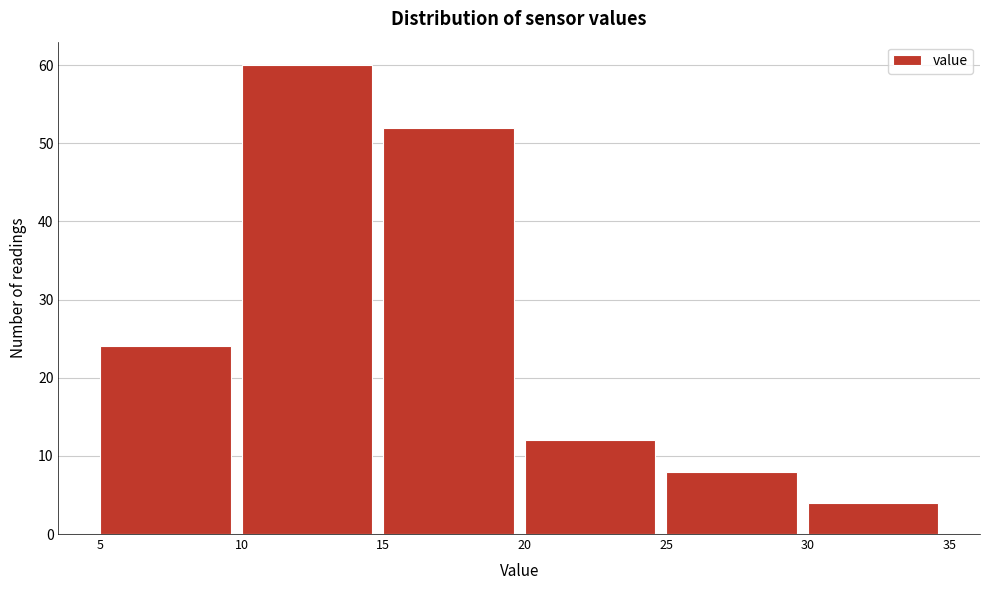

How tall is the bar that spans 15 to 20 on the x-axis? The values are not printed on the chart, so give them approximately, as read against the axis.

52